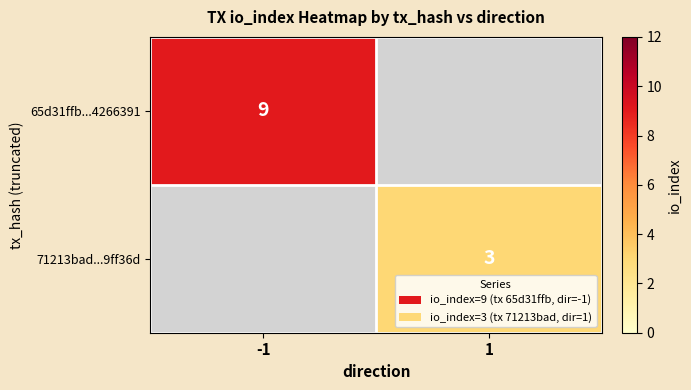

What is the minimum value shown in the chart?

3.0